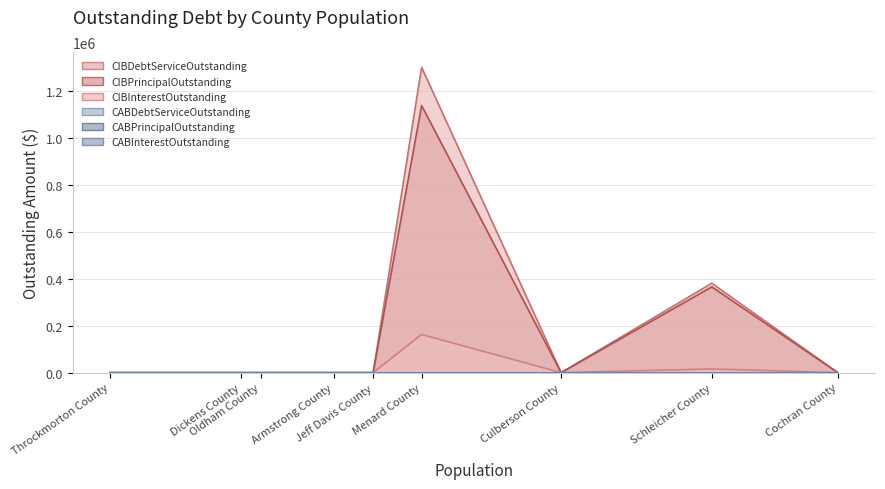

Which series has the widest spread of values?

CIBDebtServiceOutstanding